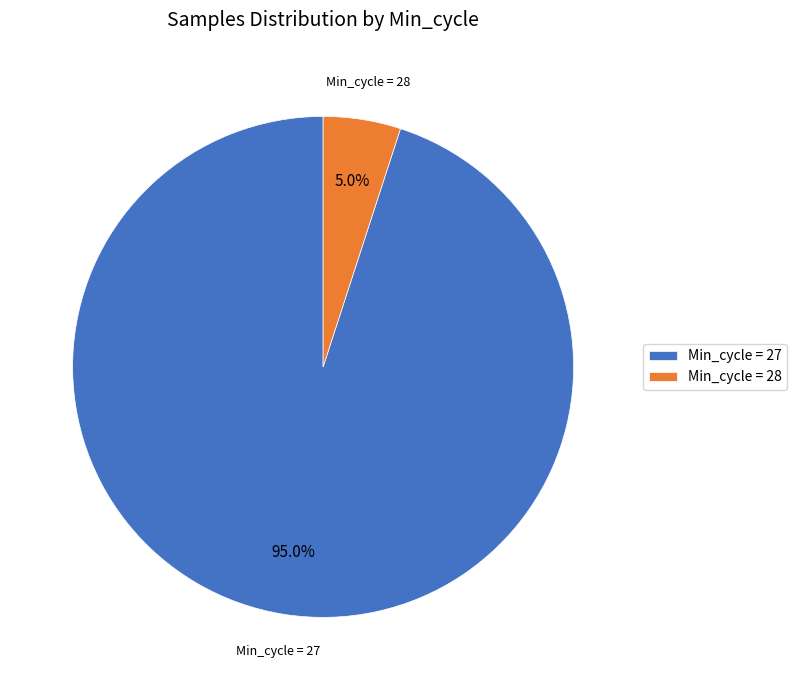

What percentage is NOT represented by Min_cycle = 27?

5.0%